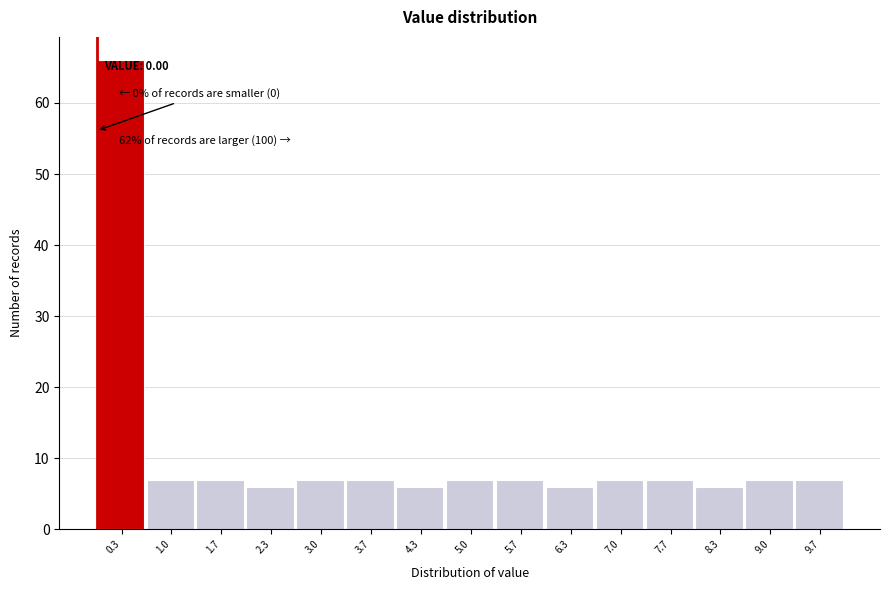

Over which range of the x-axis is the bar tallest?

0.0 to 0.7